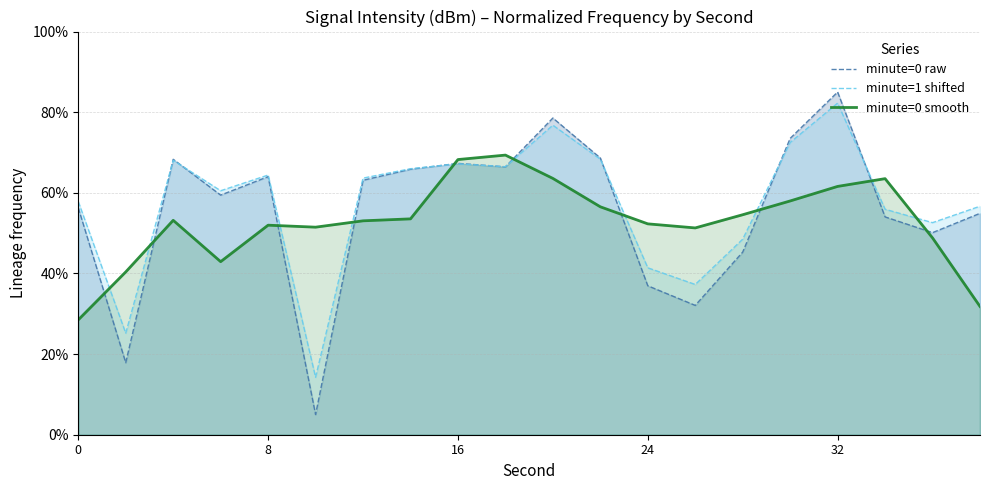

True or false: minute=1 shifted has a value of 82.2 at 32.

True